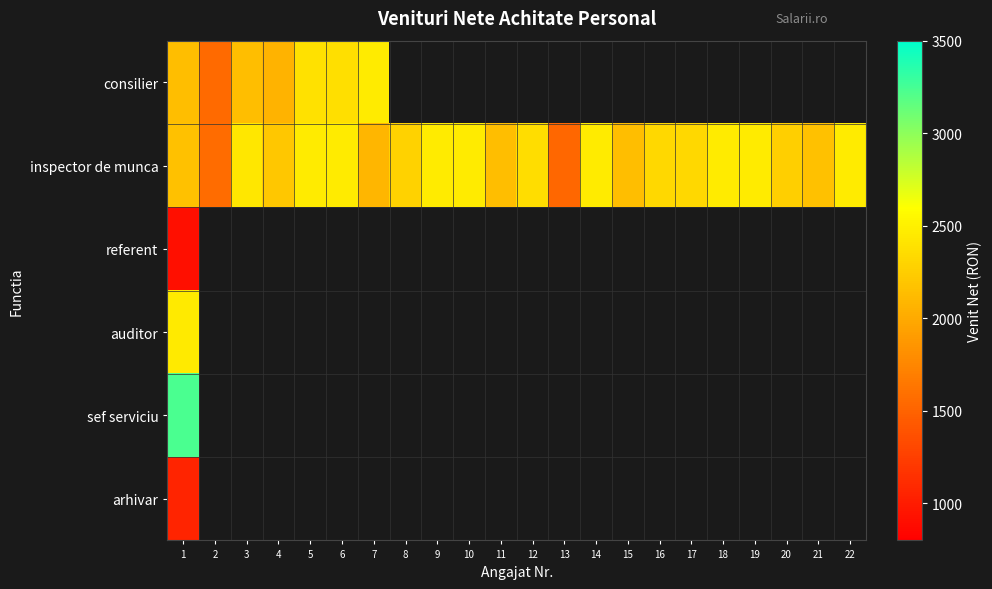

At which category is the sum across all series the highest?

1